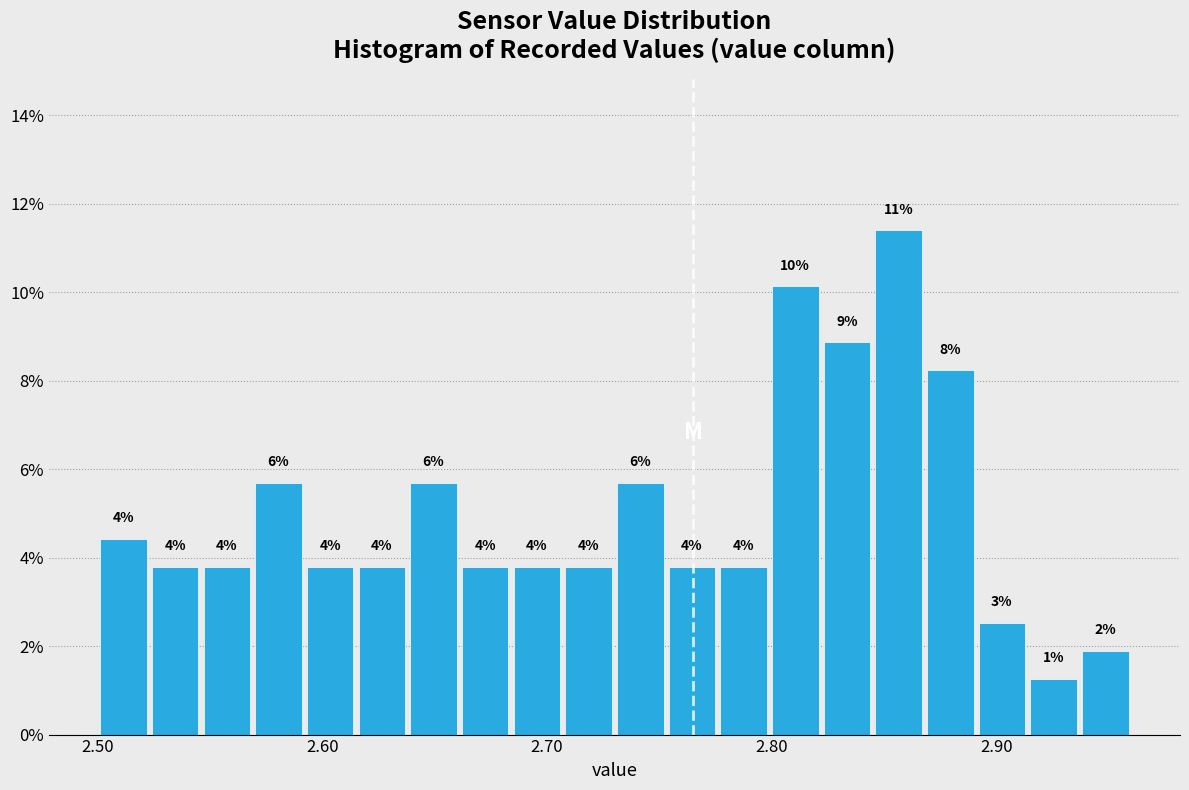

Around what value on the x-axis is the tallest bar? Give the approximate position of its centre, as read against the axis.

2.86